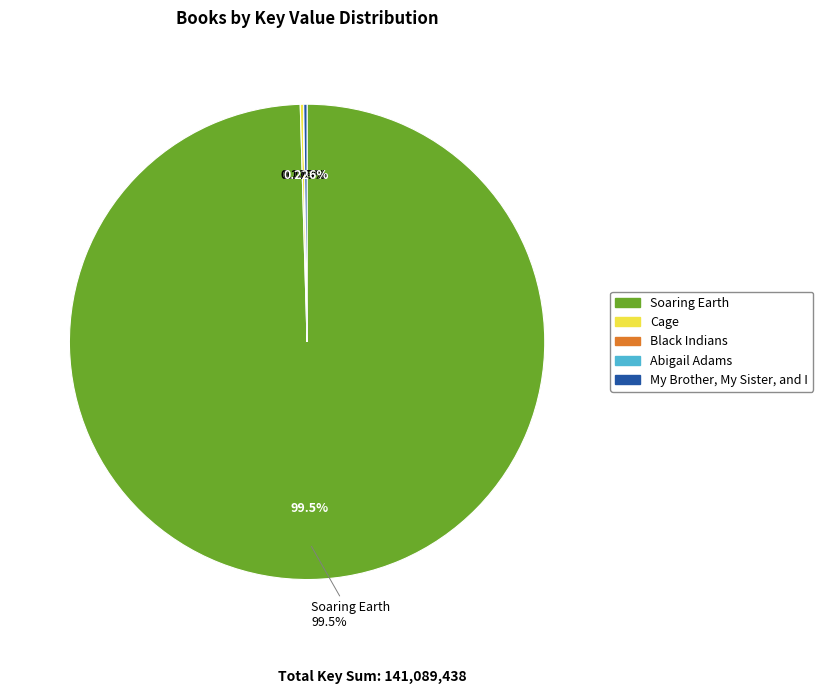

Is it true that Black Indians is 1% of the pie?

False